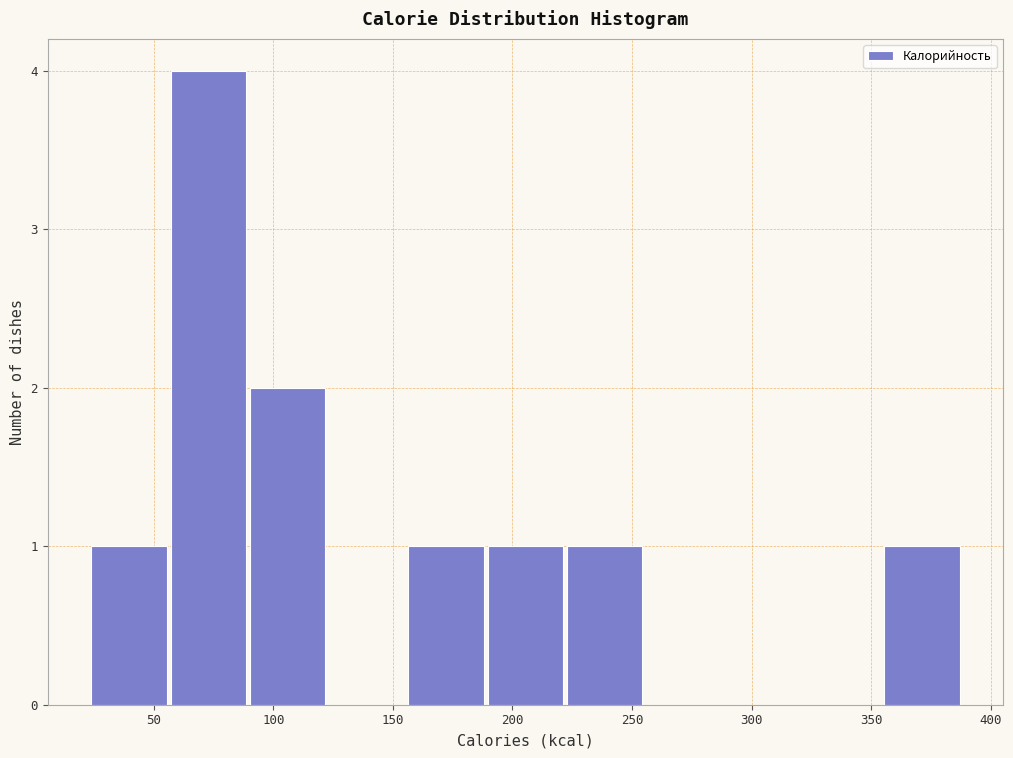

How tall is the bar that spans 155 to 190 on the x-axis? Neither the bar edges nor the heights are printed on the chart, so give them approximately, as read against the axes.

1